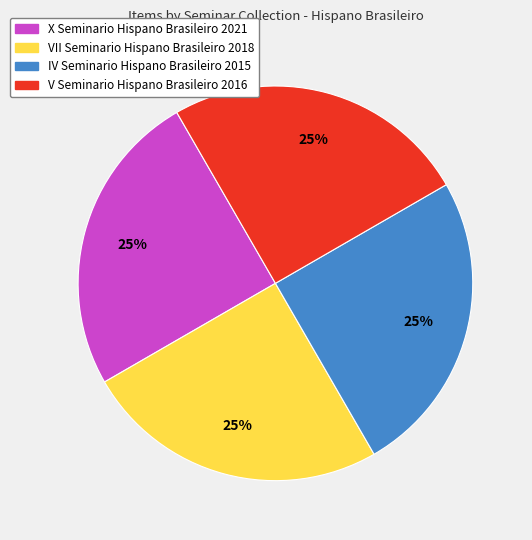

Does any single category account for the majority?

No